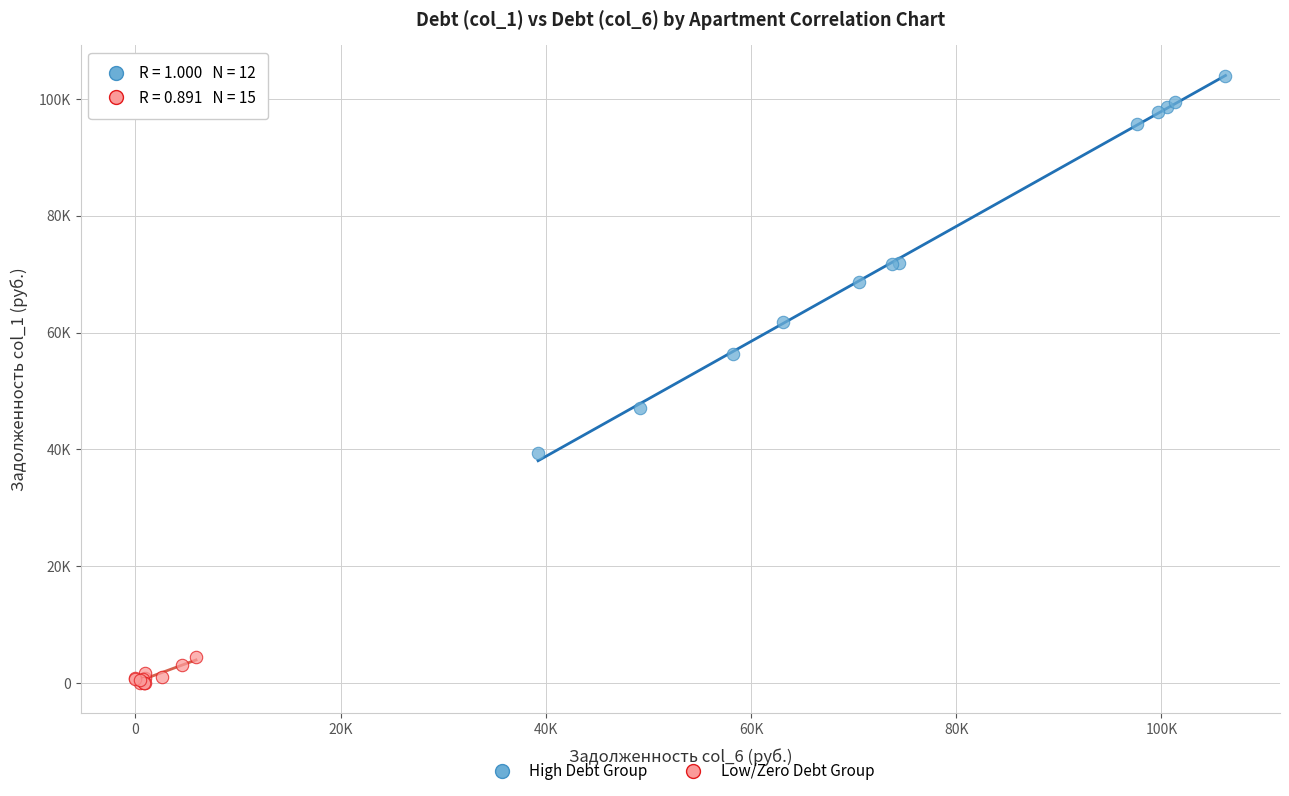

What are all the series names shown in the legend?

High Debt Group, Low/Zero Debt Group